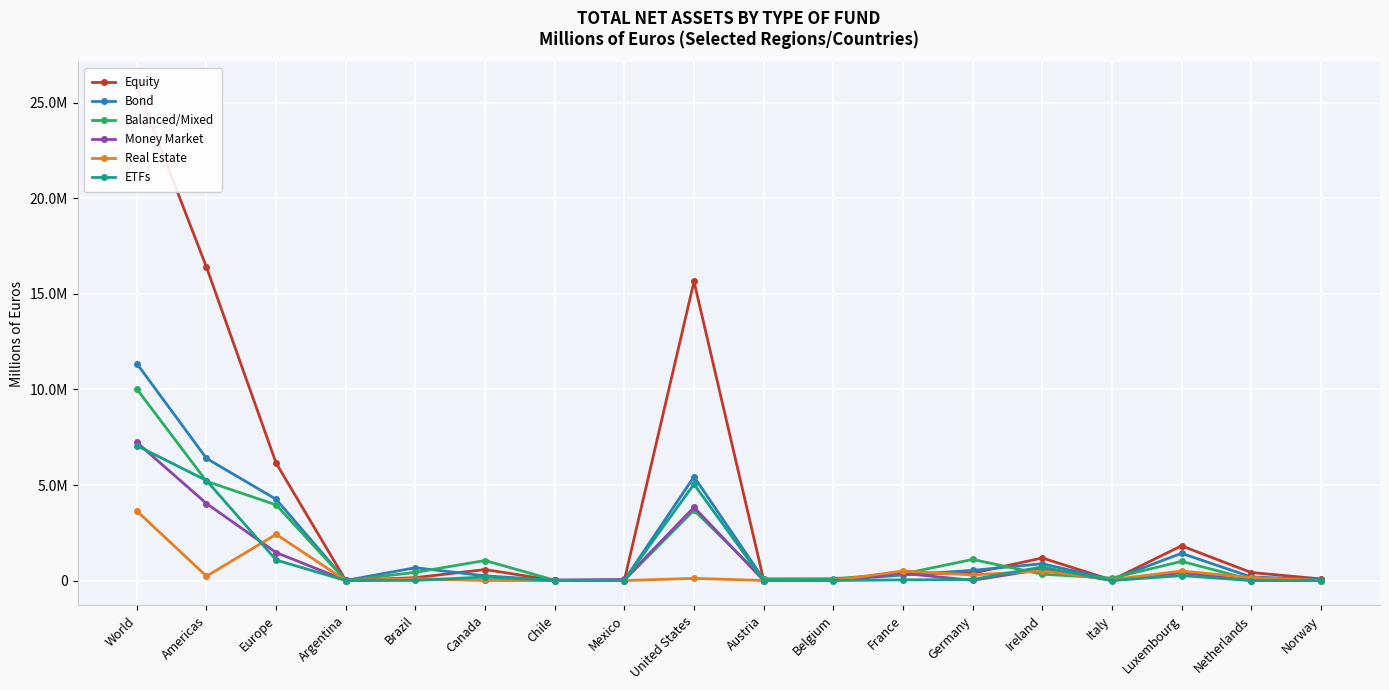

Rank the categories by ETFs value from lowest to highest.

Argentina, Mexico, Austria, Italy, Norway, Chile, Netherlands, Belgium, Brazil, France, Germany, Canada, Luxembourg, Ireland, Europe, United States, Americas, World